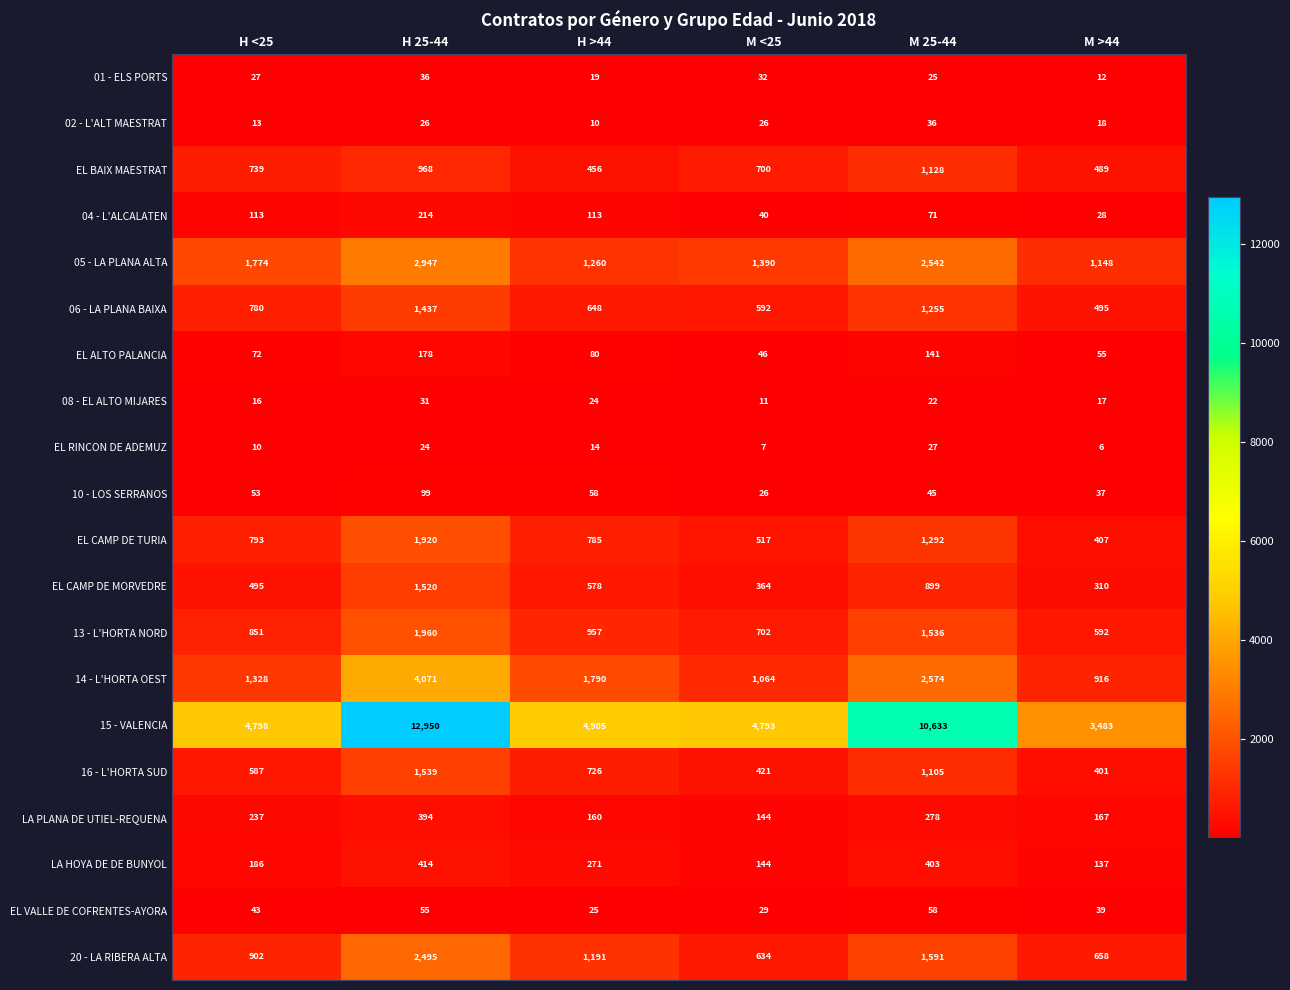

How many categories are shown in the chart?

6